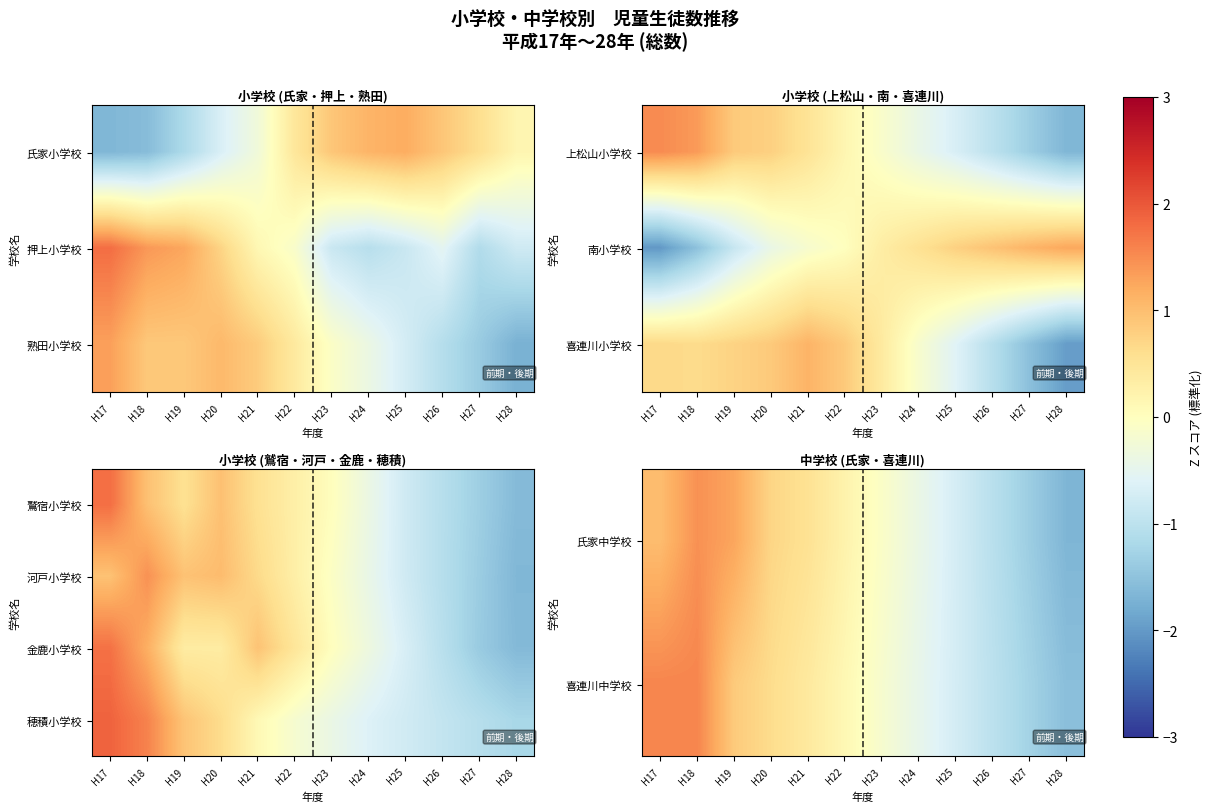

At which label does 喜連川中学校 reach its minimum?

H28